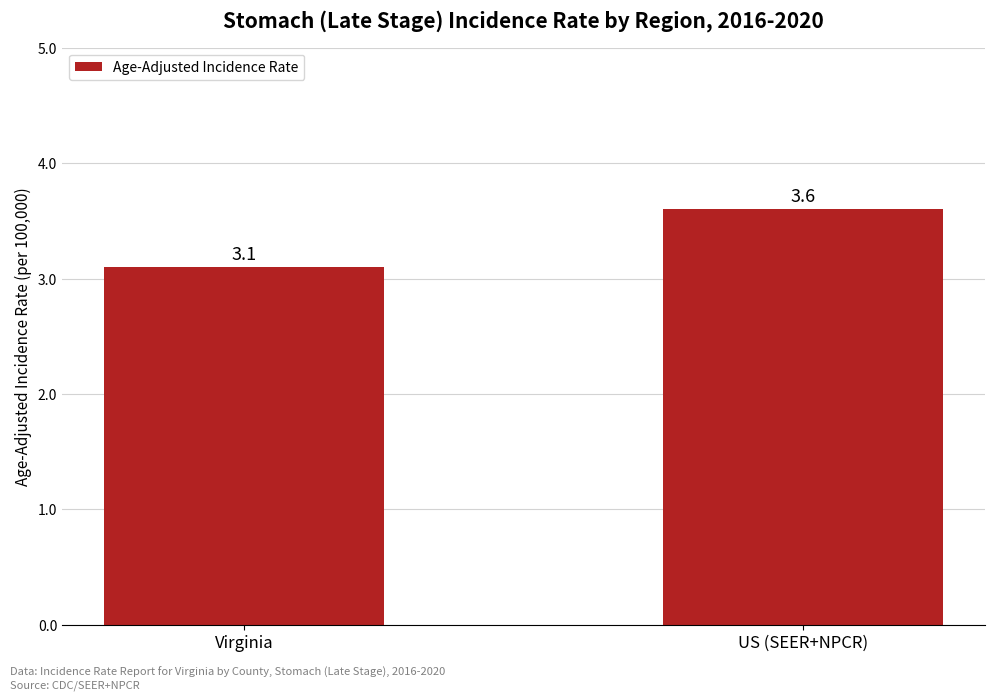

The chart shows a value of 3.1 at Virginia. True or false?

True